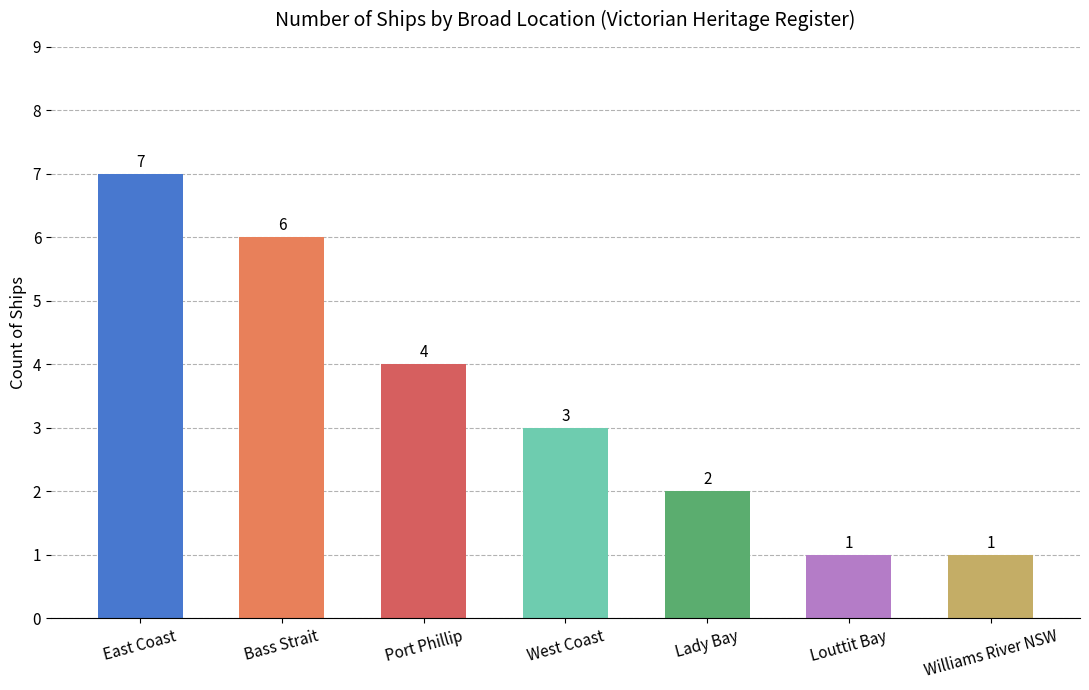

How many values are below 3?

3